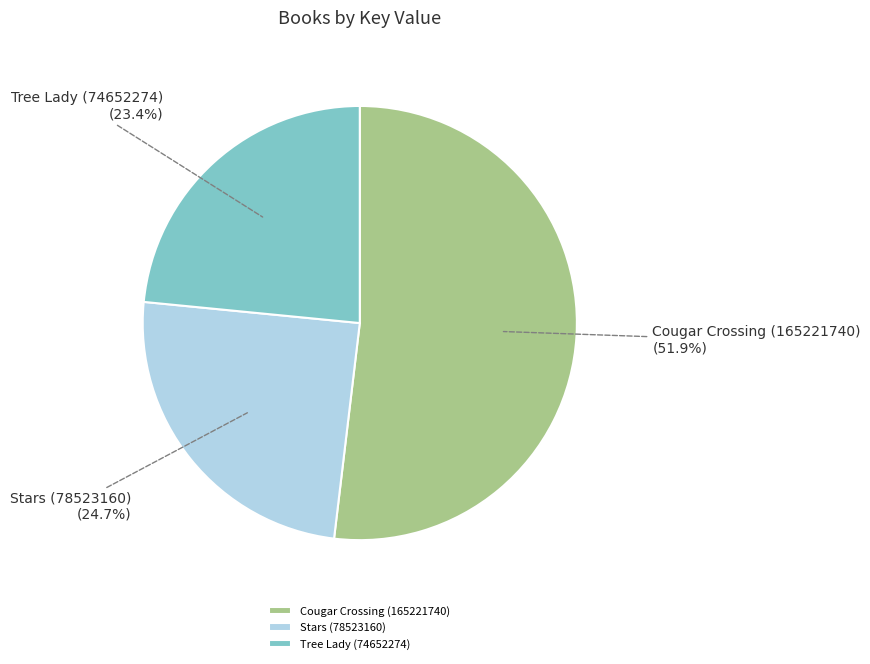

What is the largest slice in the pie chart?

Cougar Crossing (165221740)